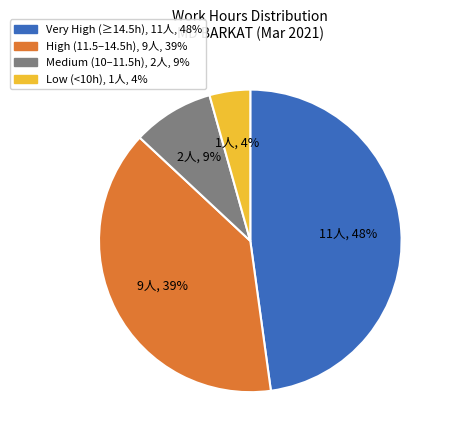

To the nearest percent, what is the average slice percentage?

25%